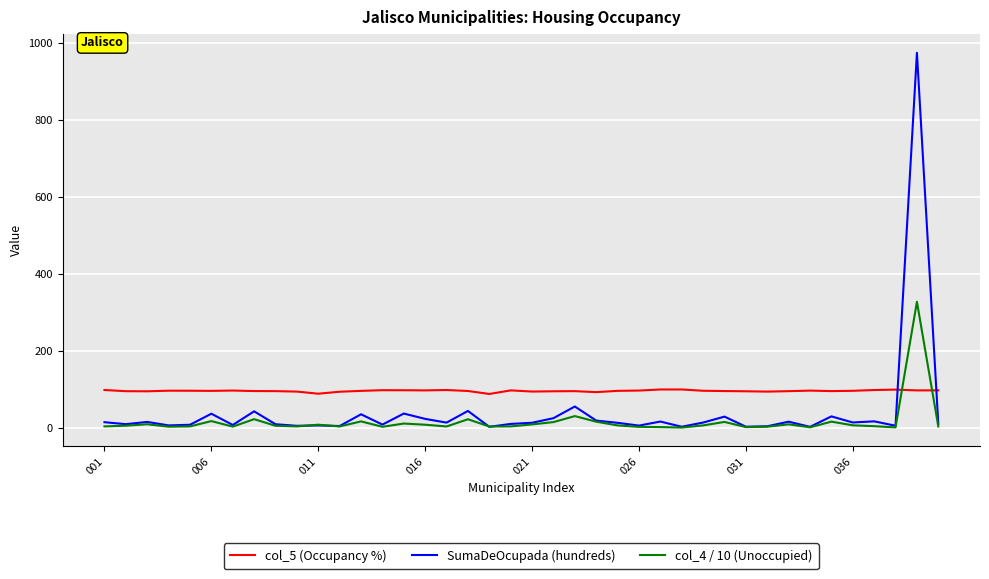

Which series has the widest spread of values?

SumaDeOcupada (hundreds)